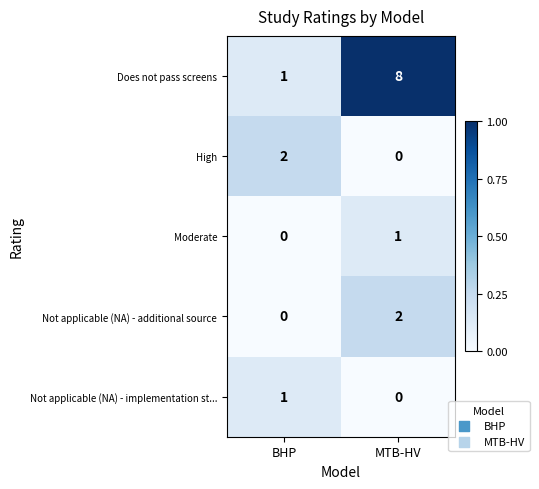

Reading left to right, extract all data points from this chart.

Does not pass screens: BHP=1	MTB-HV=8
High: BHP=2	MTB-HV=0
Moderate: BHP=0	MTB-HV=1
Not applicable (NA) - additional source: BHP=0	MTB-HV=2
Not applicable (NA) - implementation st...: BHP=1	MTB-HV=0